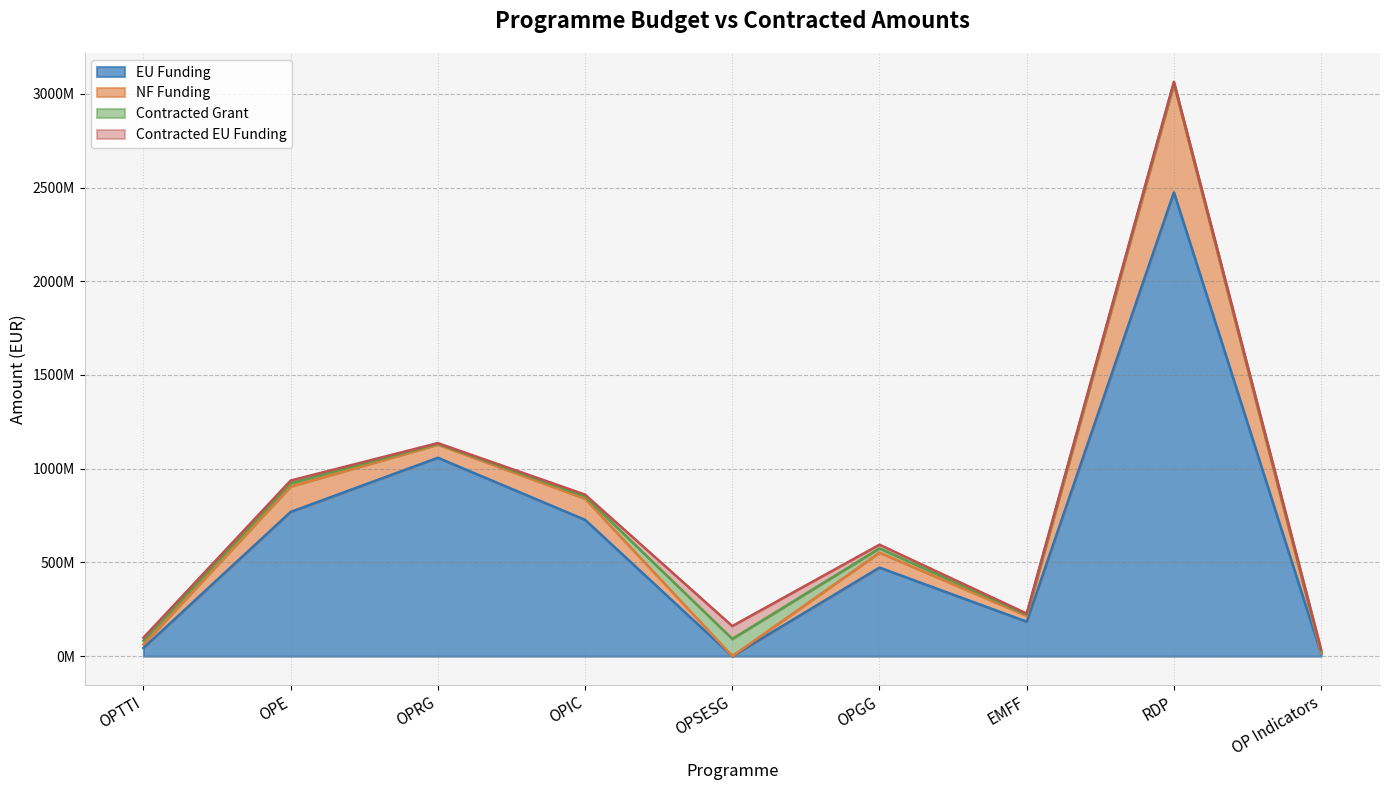

Reading right to left, what are all the values shown in this chart?

EU Funding: OP Indicators=12869727.9	RDP=2473981337.8	EMFF=183837674.4	OPGG=472433702.3	OPSESG=104303.5	OPIC=727274940.4	OPRG=1058385187.9	OPE=769445269.2	OPTTI=43495159.6
NF Funding: OP Indicators=2566685.2	RDP=577974241.7	EMFF=31507036.3	OPGG=80017180.4	OPSESG=18406.6	OPIC=112881462.2	OPRG=70047521.5	OPE=135836462.6	OPTTI=18430992.5
Contracted Grant: OP Indicators=10433336.3	RDP=6971421.9	EMFF=6705928.6	OPGG=22819389.7	OPSESG=91943089.0	OPIC=11850395.8	OPRG=4934148.4	OPE=17081714.1	OPTTI=20515359.4
Contracted EU Funding: OP Indicators=9599801.6	RDP=5546244.9	EMFF=5333497.8	OPGG=19376701.5	OPSESG=68461140.4	OPIC=9852219.9	OPRG=3269067.8	OPE=14566023.1	OPTTI=15854164.4